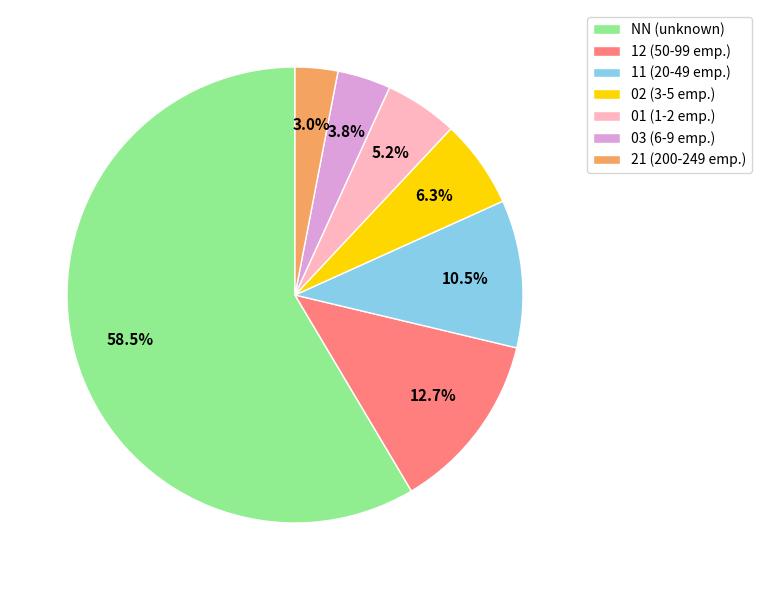

How many slices are in this pie chart?

7